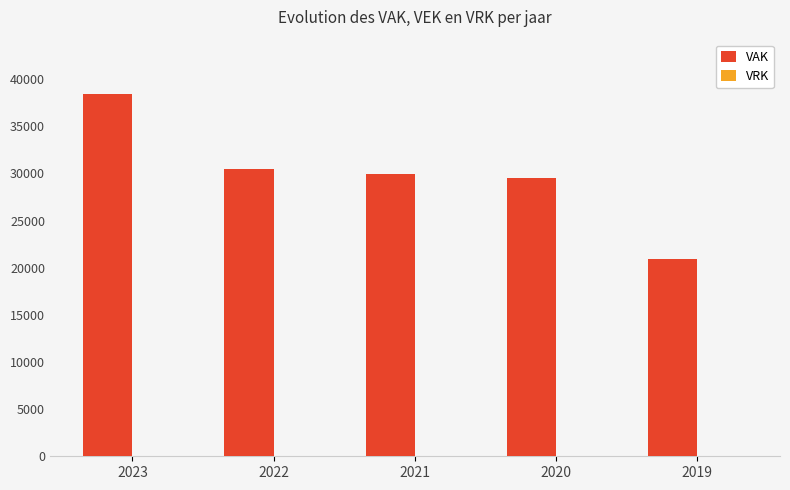

At which category does the chart reach its peak across all series?

2023